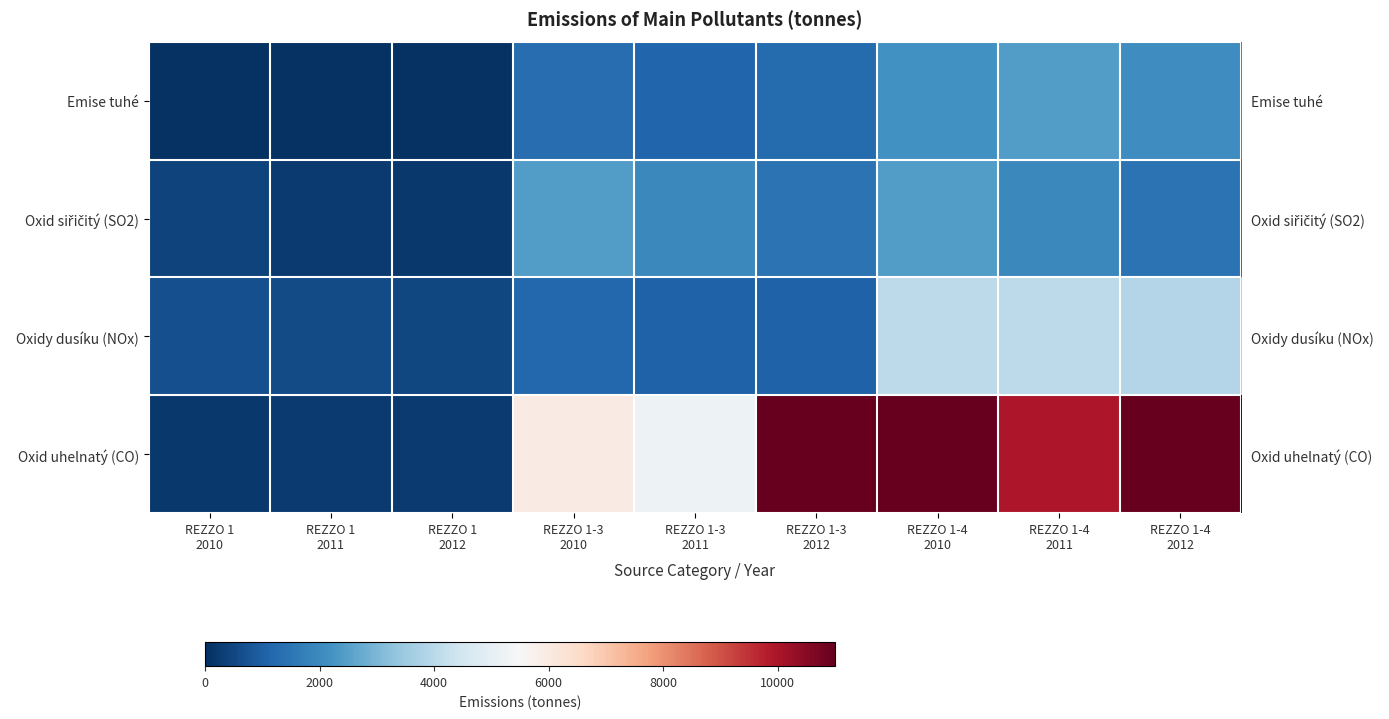

Which has a higher value, REZZO 1-4
2011 or REZZO 1
2011?

REZZO 1-4
2011